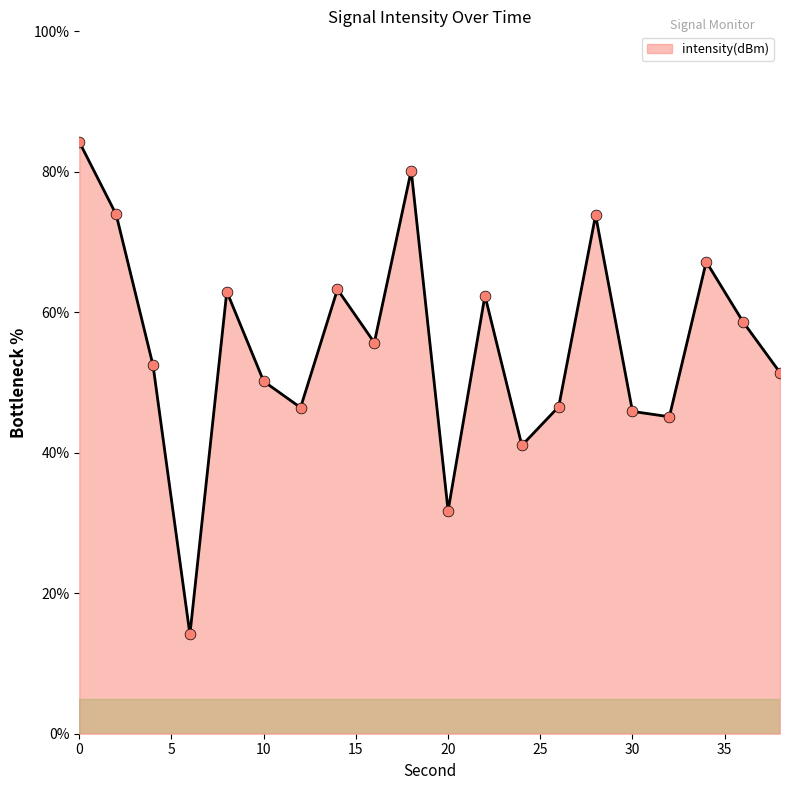

What is the maximum value shown in the chart?

84.3